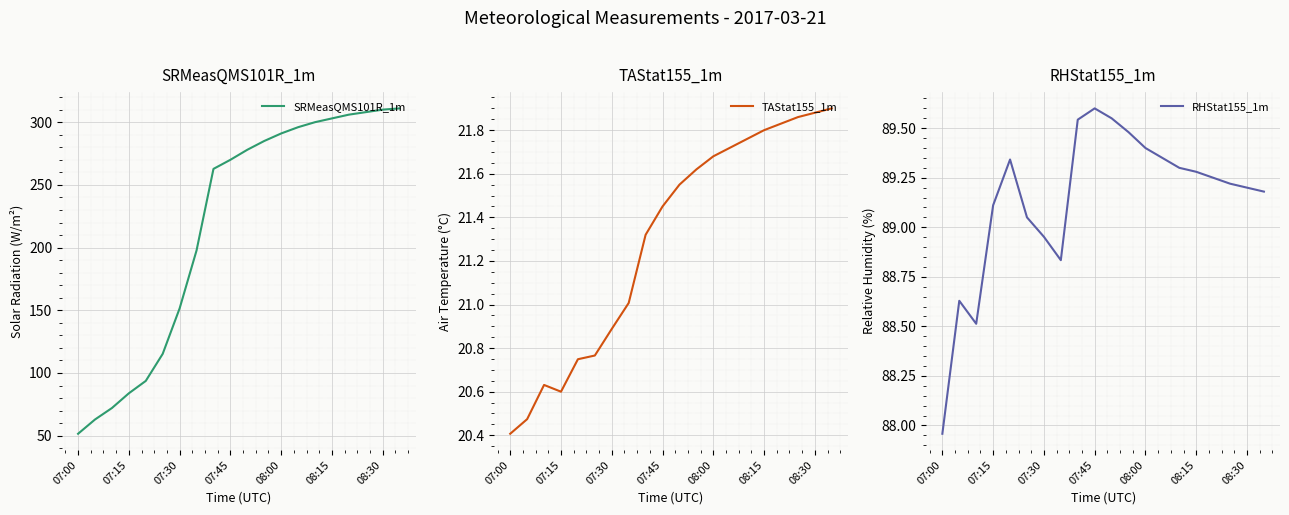

The value of SRMeasQMS101R_1m at 08:00 is 469.9. True or false?

False